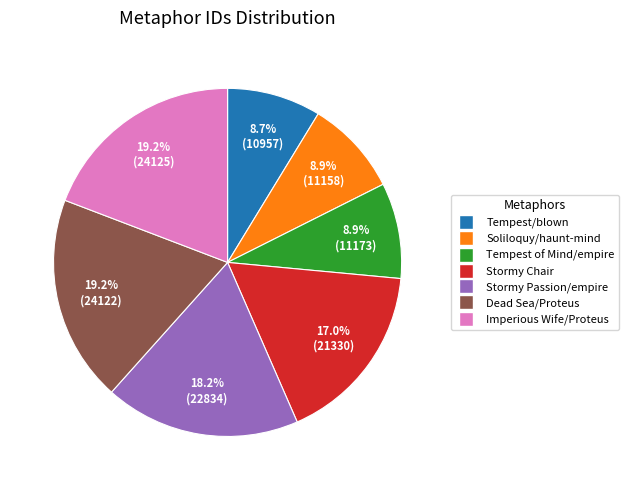

Does Stormy Chair account for over 50% of the chart?

No